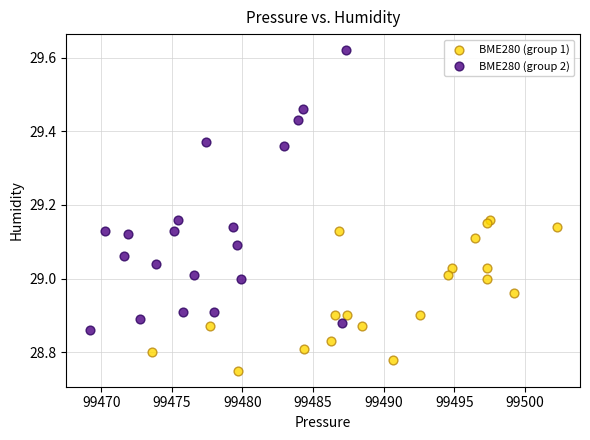

Which series reaches the minimum Y coordinate?

BME280 (group 1)